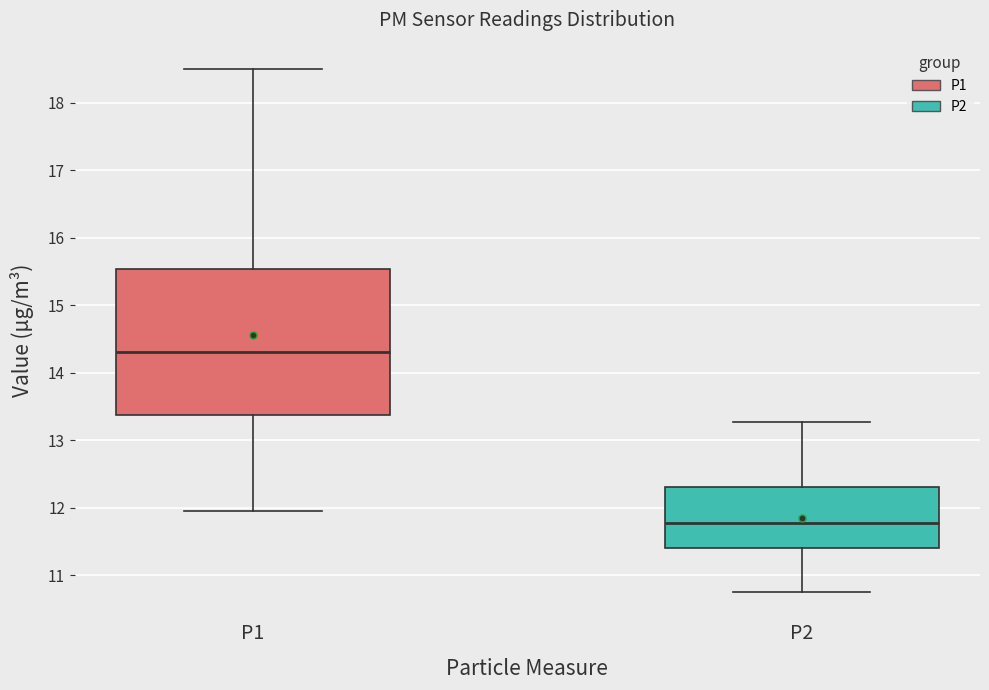

Comparing the boxes themselves (not the whiskers), which one is the tallest?

P1